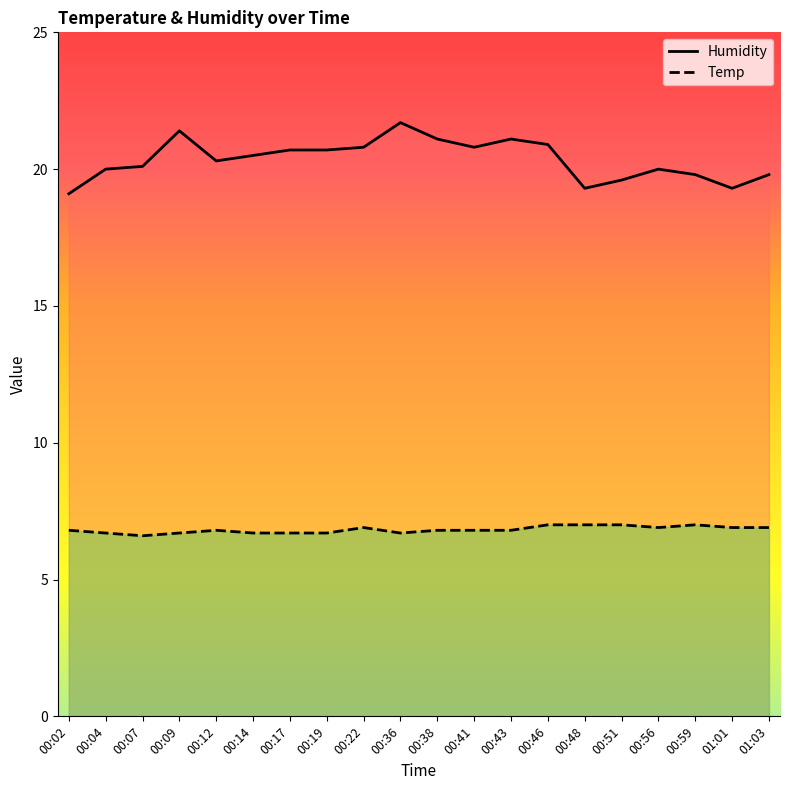

The Temp series shows 12.4 at 01:01. True or false?

False